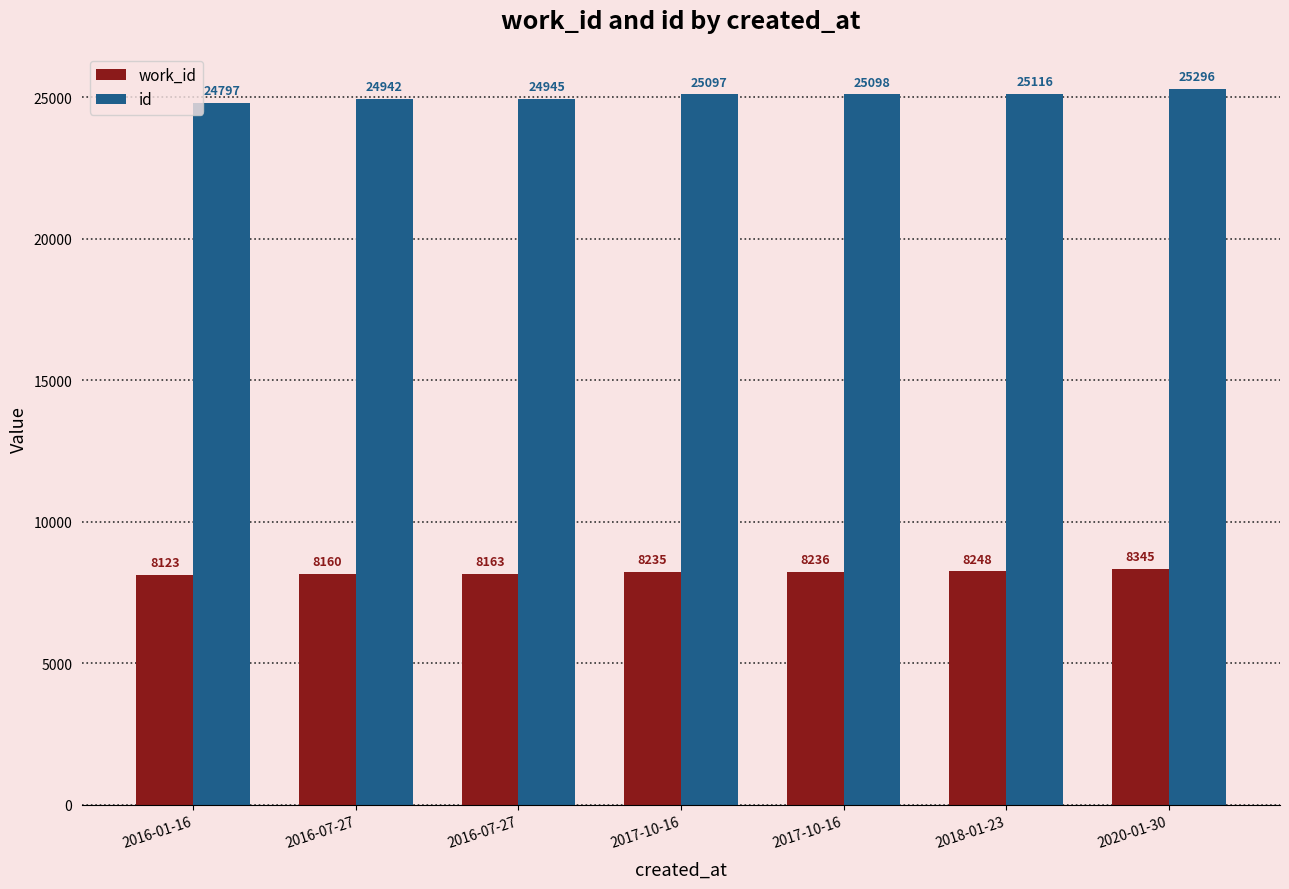

Reading left to right, what are all the values shown in this chart?

work_id: 8123	8160	8163	8235	8236	8248	8345
id: 24797	24942	24945	25097	25098	25116	25296